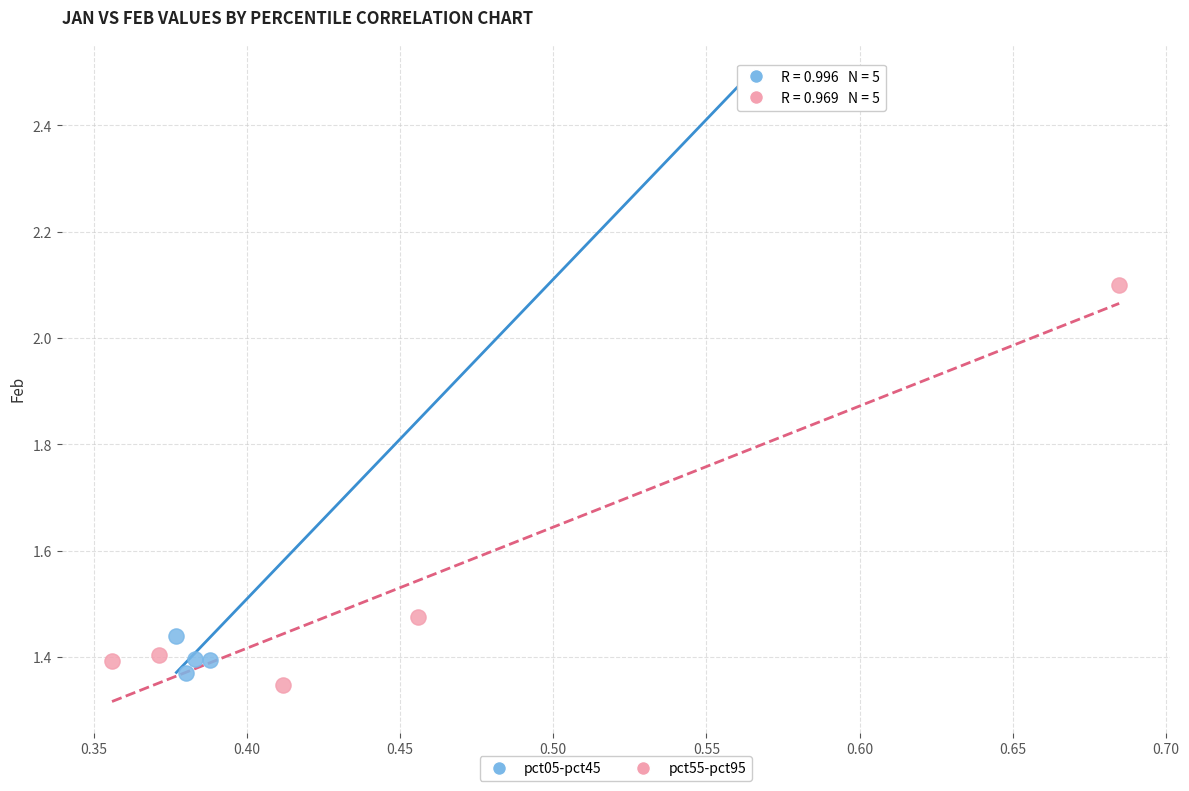

Which series contains the lowest Y value?

pct55-pct95